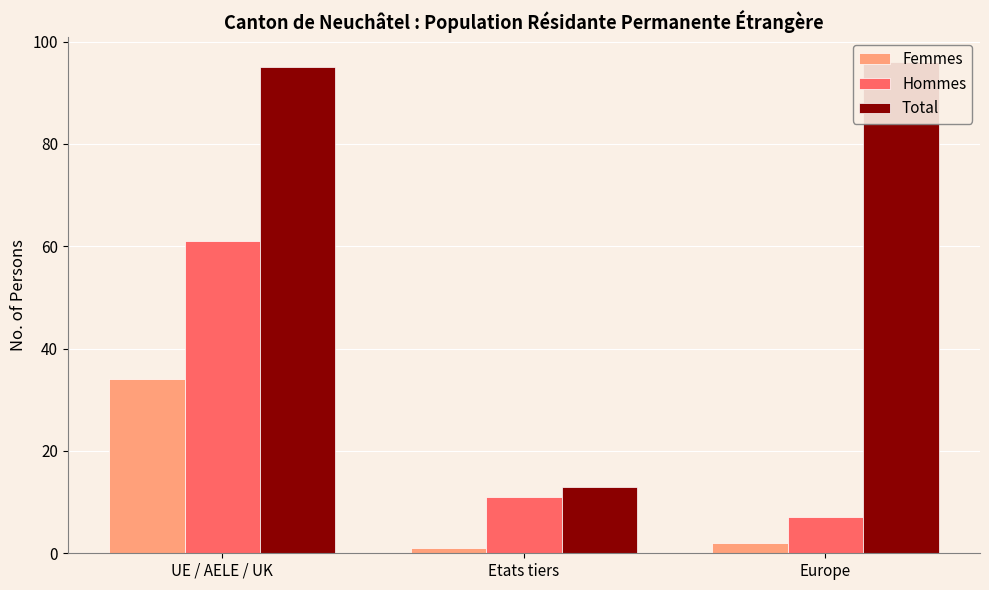

Reading left to right, transcribe all the data shown in this chart.

Femmes: UE / AELE / UK=34	Etats tiers=1	Europe=2
Hommes: UE / AELE / UK=61	Etats tiers=11	Europe=7
Total: UE / AELE / UK=95	Etats tiers=13	Europe=96